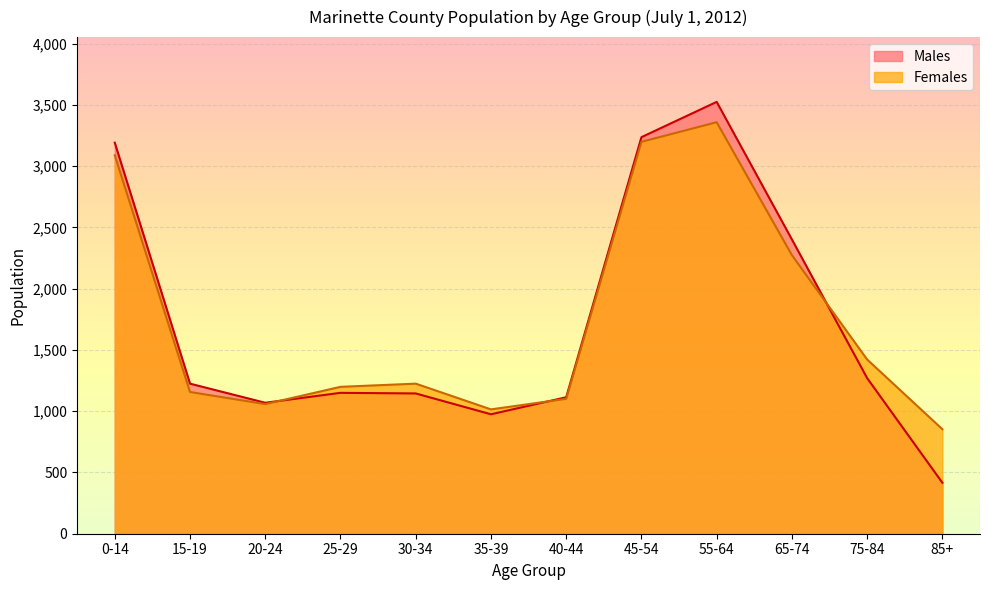

What is the sum of the Females values at 20-24 and 30-34?

2283